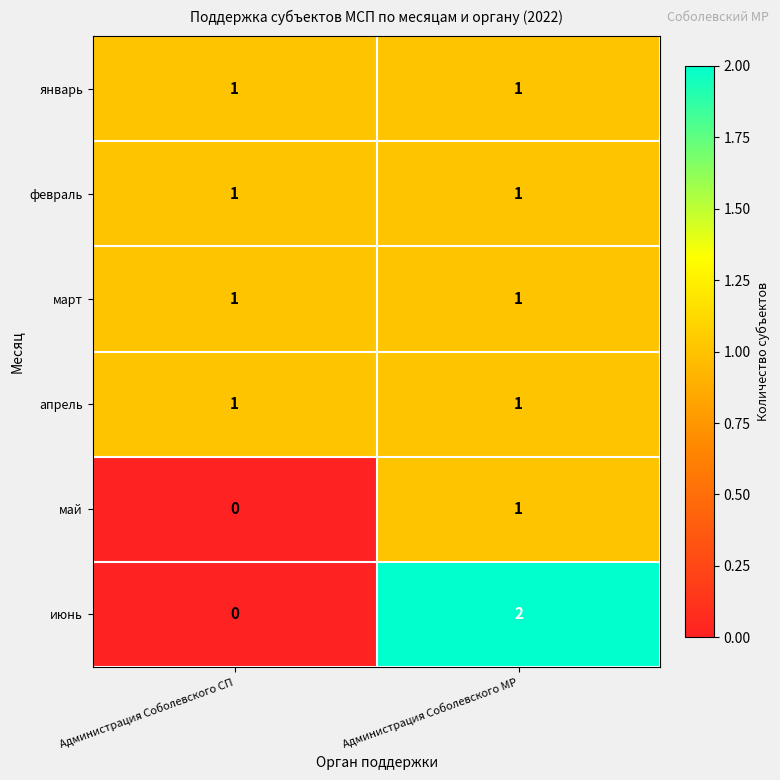

Which series has the widest spread of values?

июнь